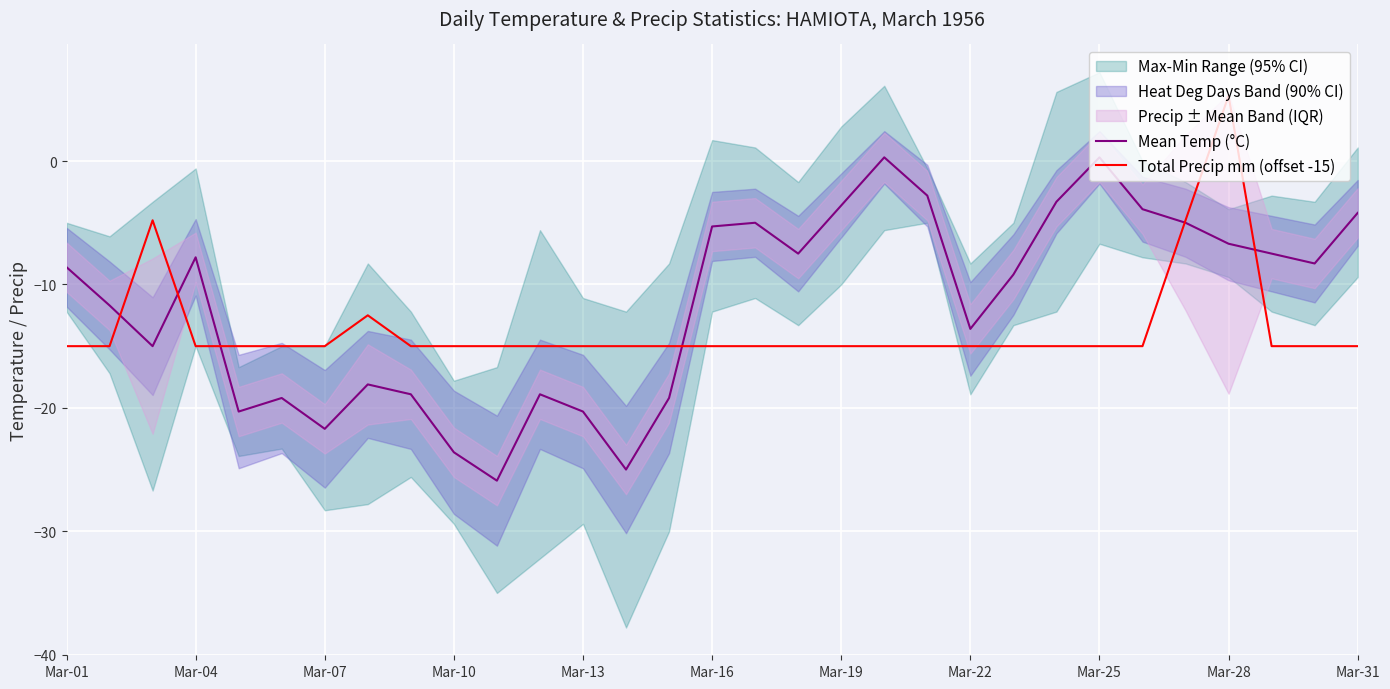

What is the maximum value for Total Precip mm (offset -15)?

5.3